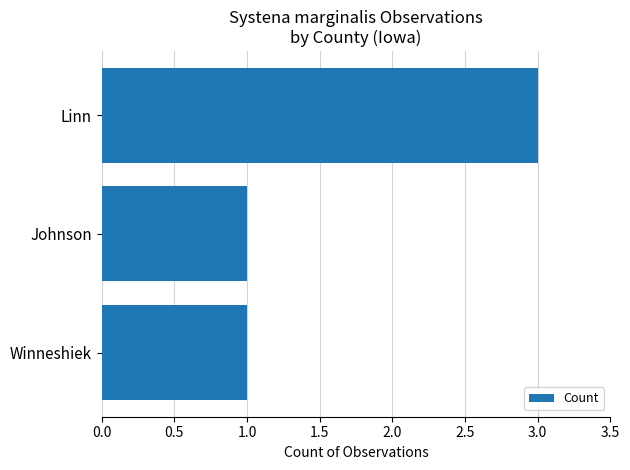

What is the smallest value displayed?

1